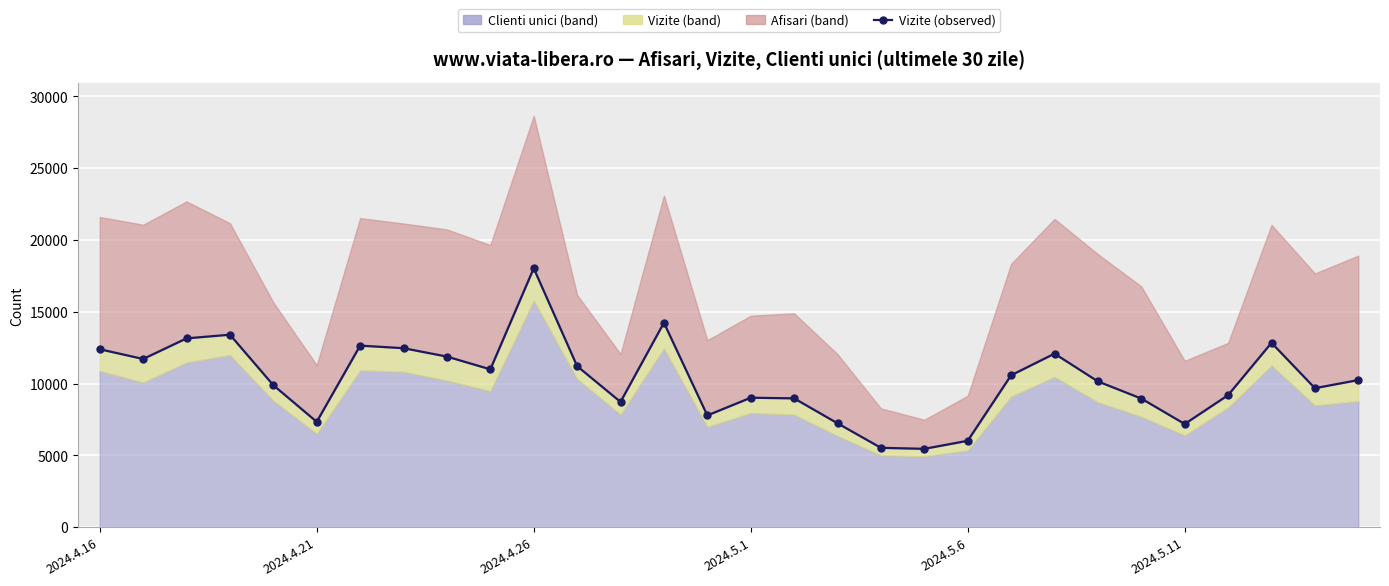

What is the approximate value at 28, to the nearest 100?

9700